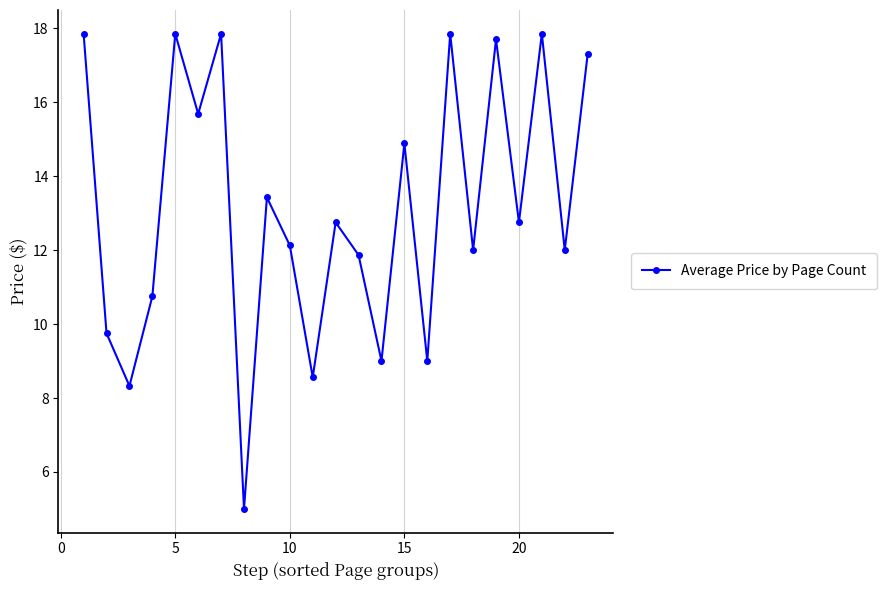

What is the value of the 14th point from the left?

9.0